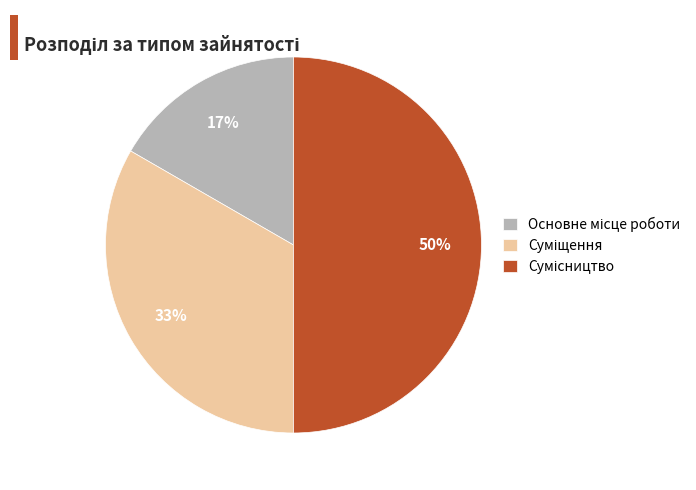

To the nearest percent, what is the difference between the largest and smallest slice percentages?

33%